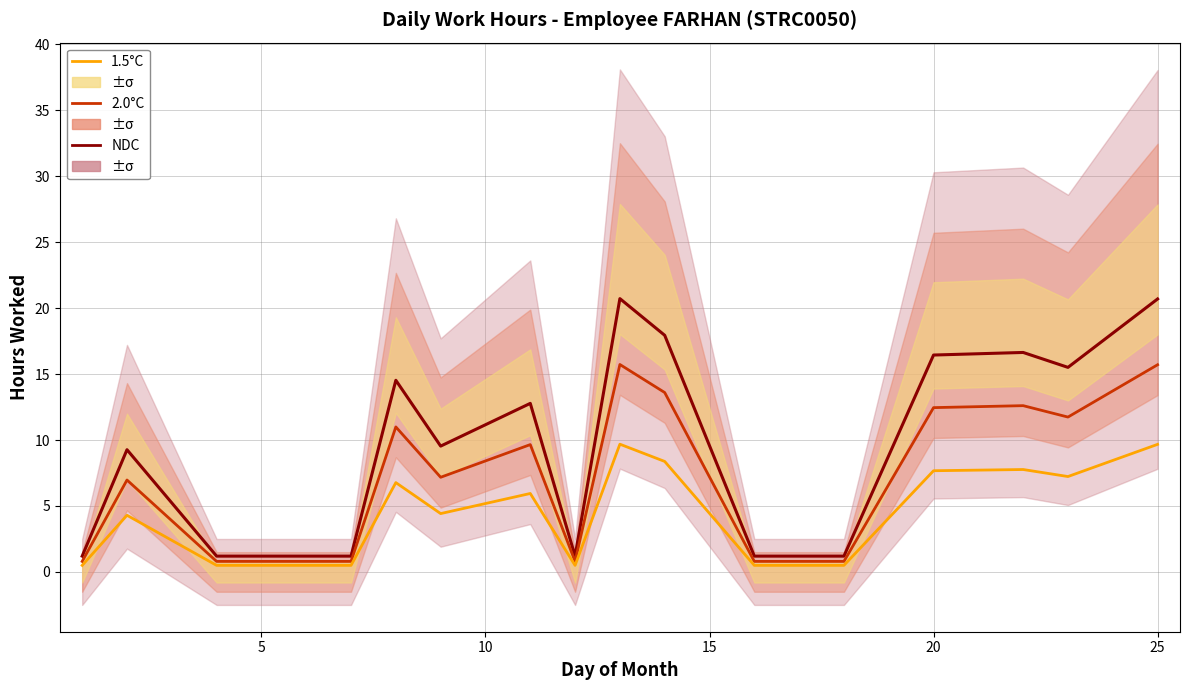

True or false: 1.5°C and 2.0°C intersect in this chart.

False